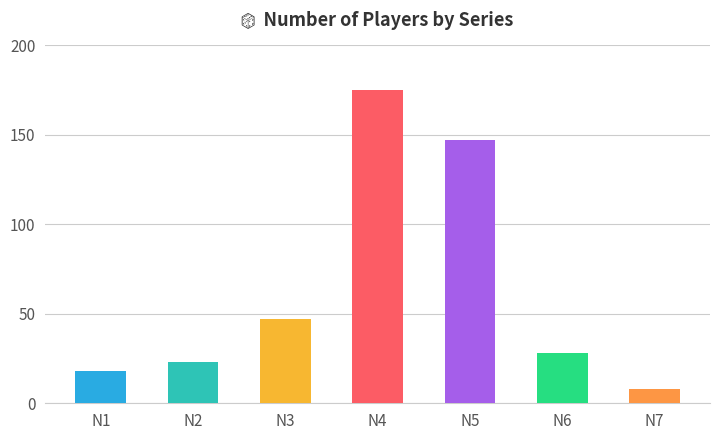

What is the smallest value displayed?

8